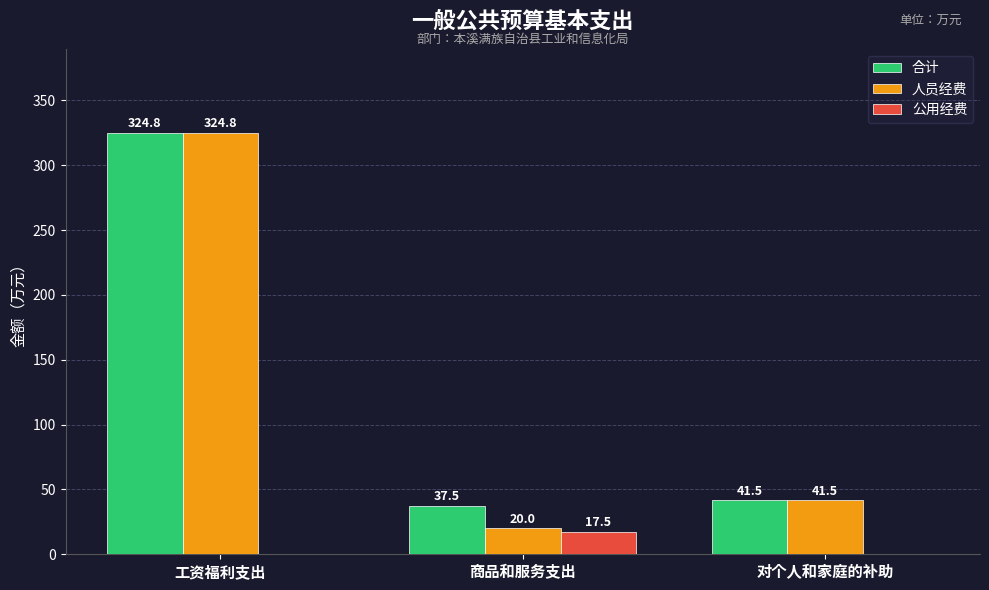

Which series has the largest range (max minus min)?

人员经费